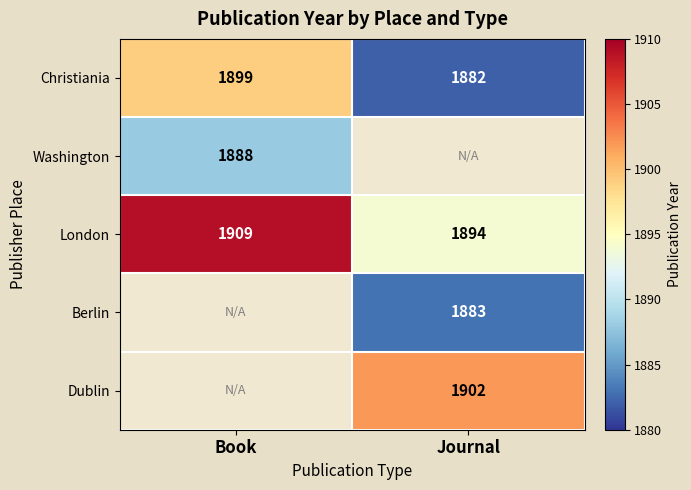

At which label is Christiania closest to 1890?

Journal